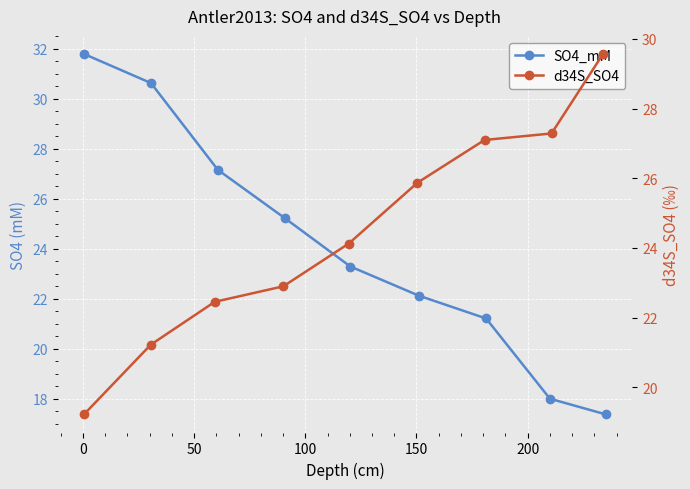

How many lines are shown in the chart?

2